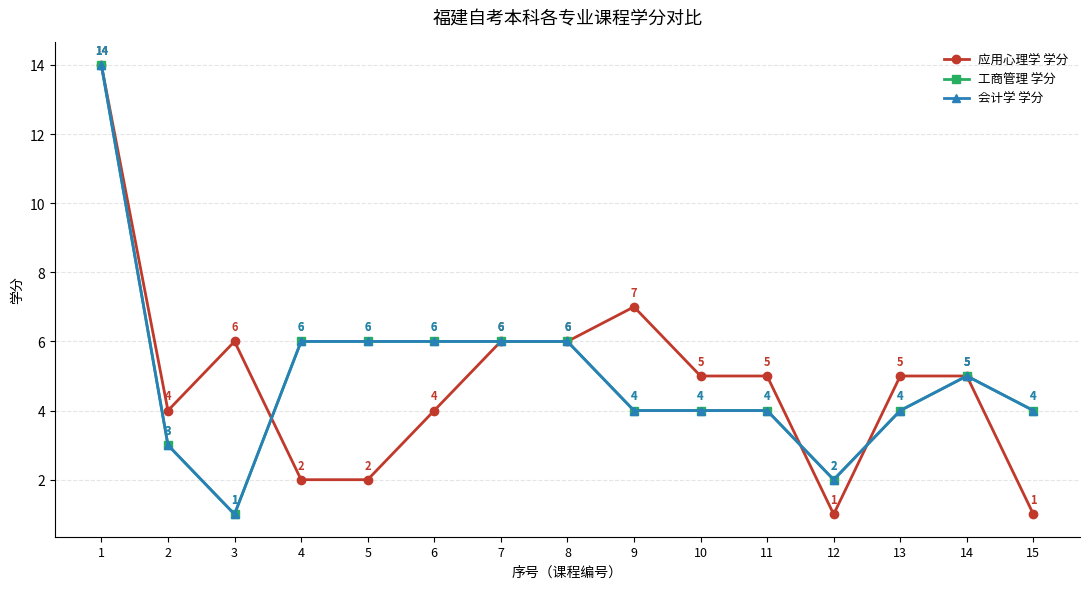

What is the value of the 工商管理 学分 point at the 13th from the left?

4